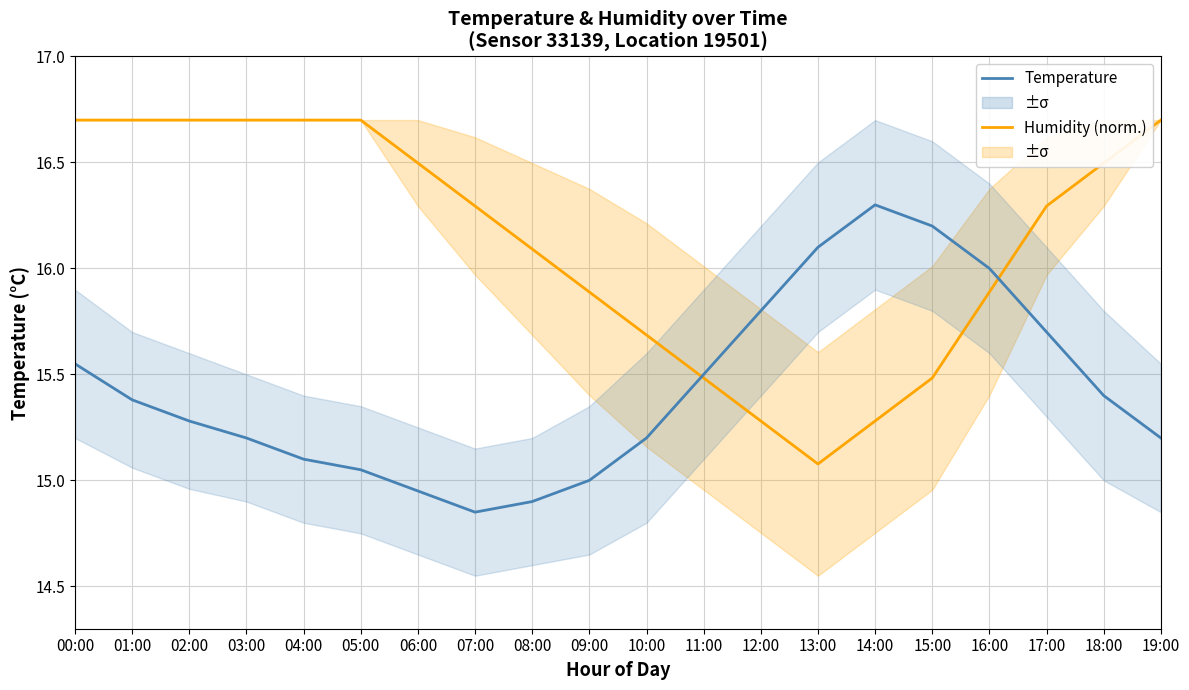

How many lines are shown in the chart?

2